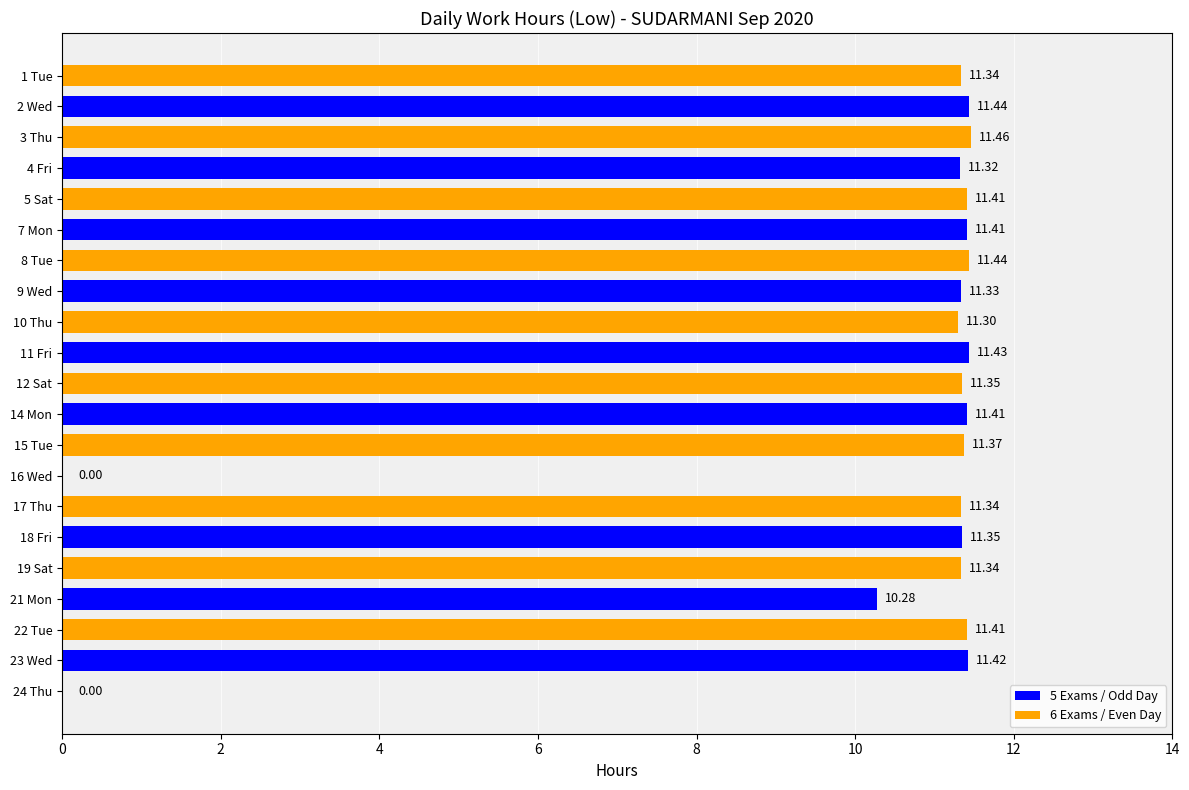

What is the label of the 21st bar from the right?

1 Tue